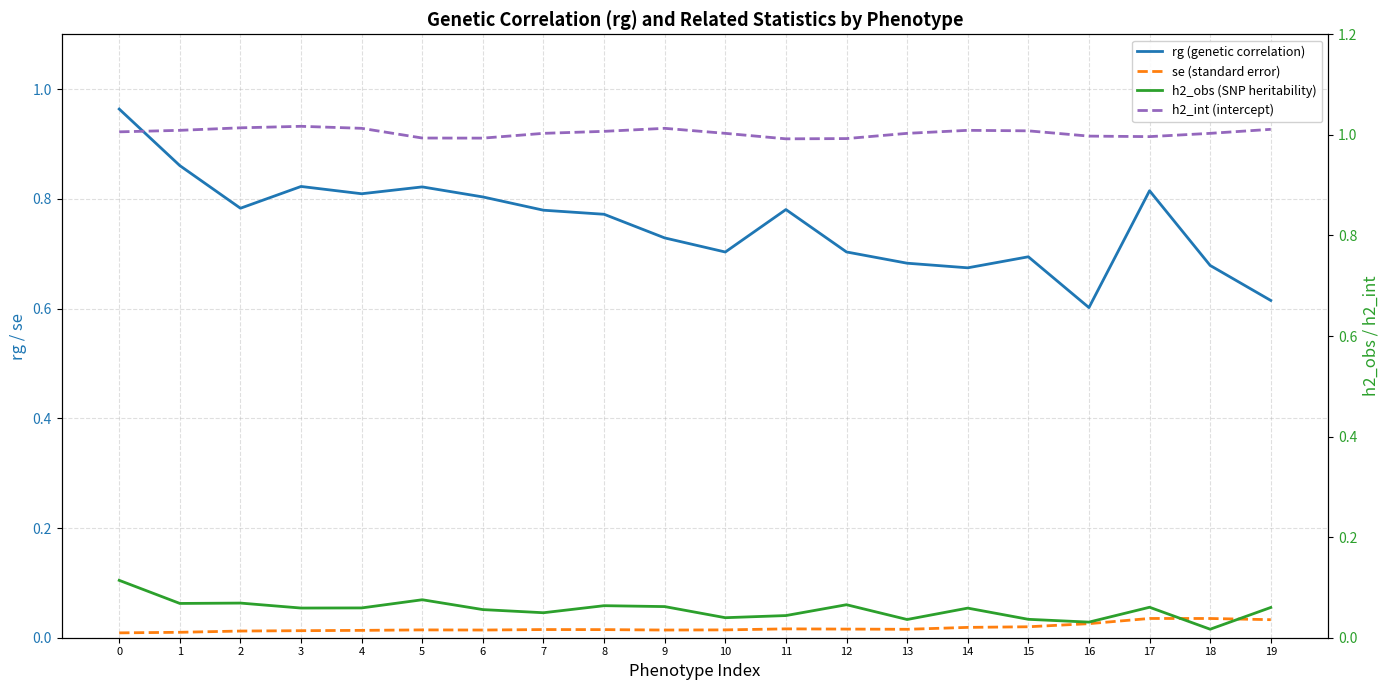

How many intersections are there between se (standard error) and h2_obs (SNP heritability)?

2